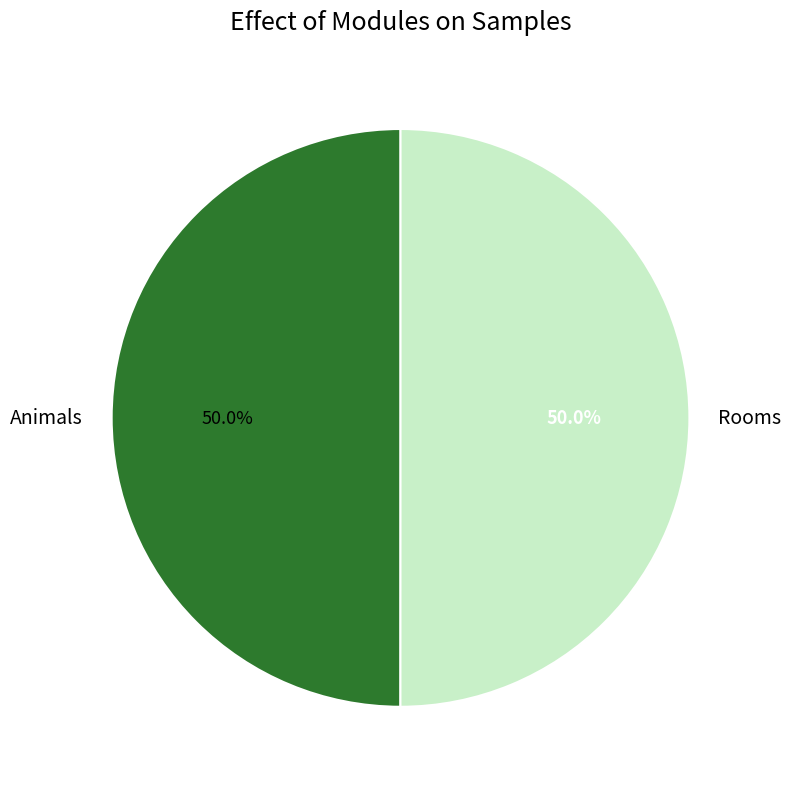

To the nearest percent, what is the combined percentage of Animals and Rooms?

100%